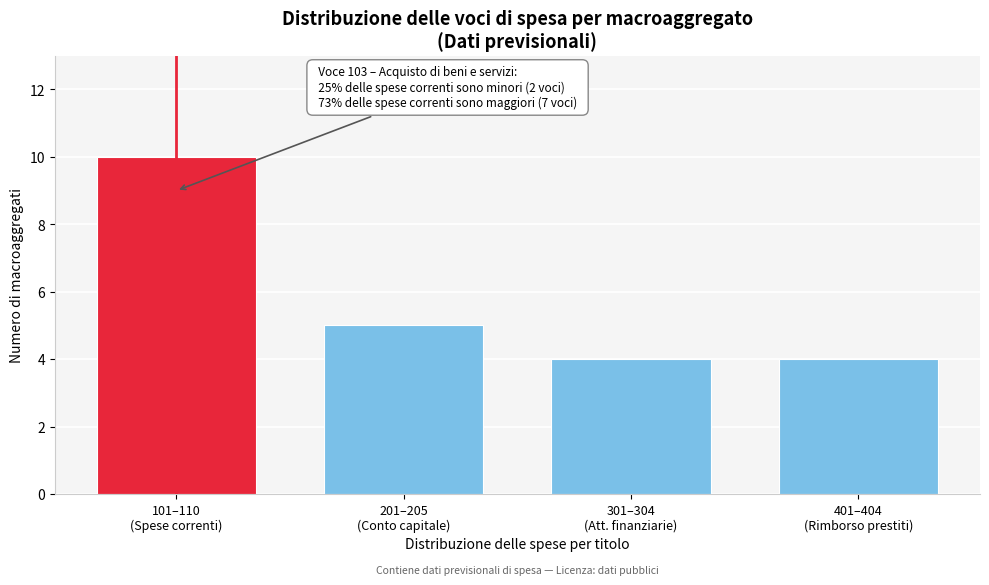

Reading right to left, list all the values displayed in this chart.

4	4	5	10